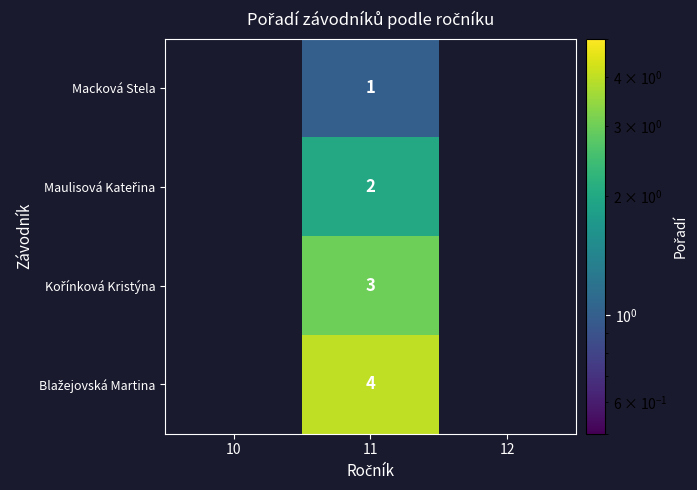

What is the total value across all series at 11?

10